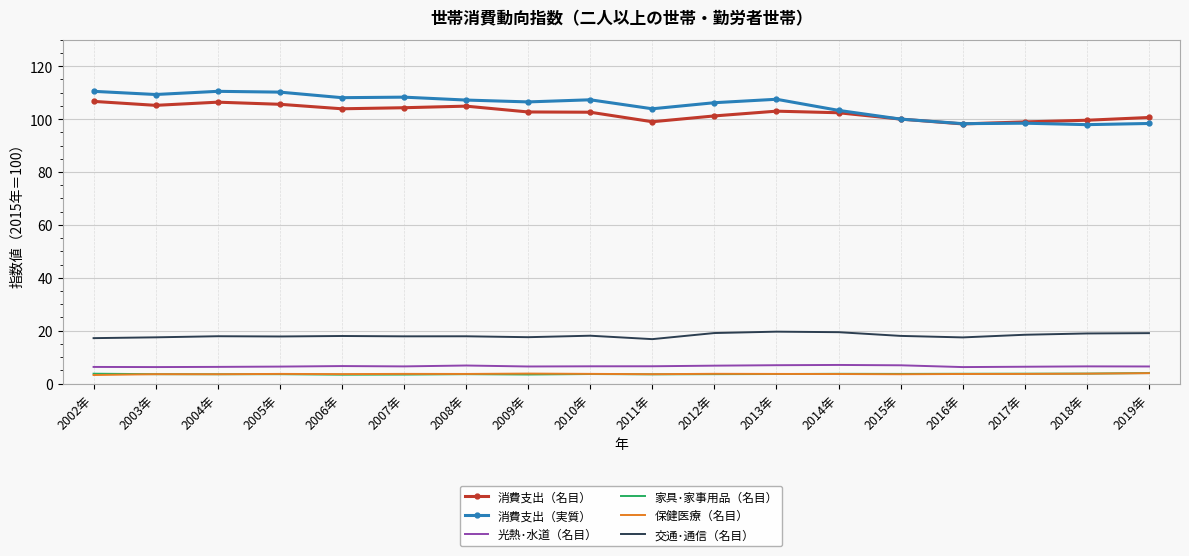

Is the value of 消費支出（実質） at 2019年 greater than the value of 交通･通信（名目） at 2018年?

Yes